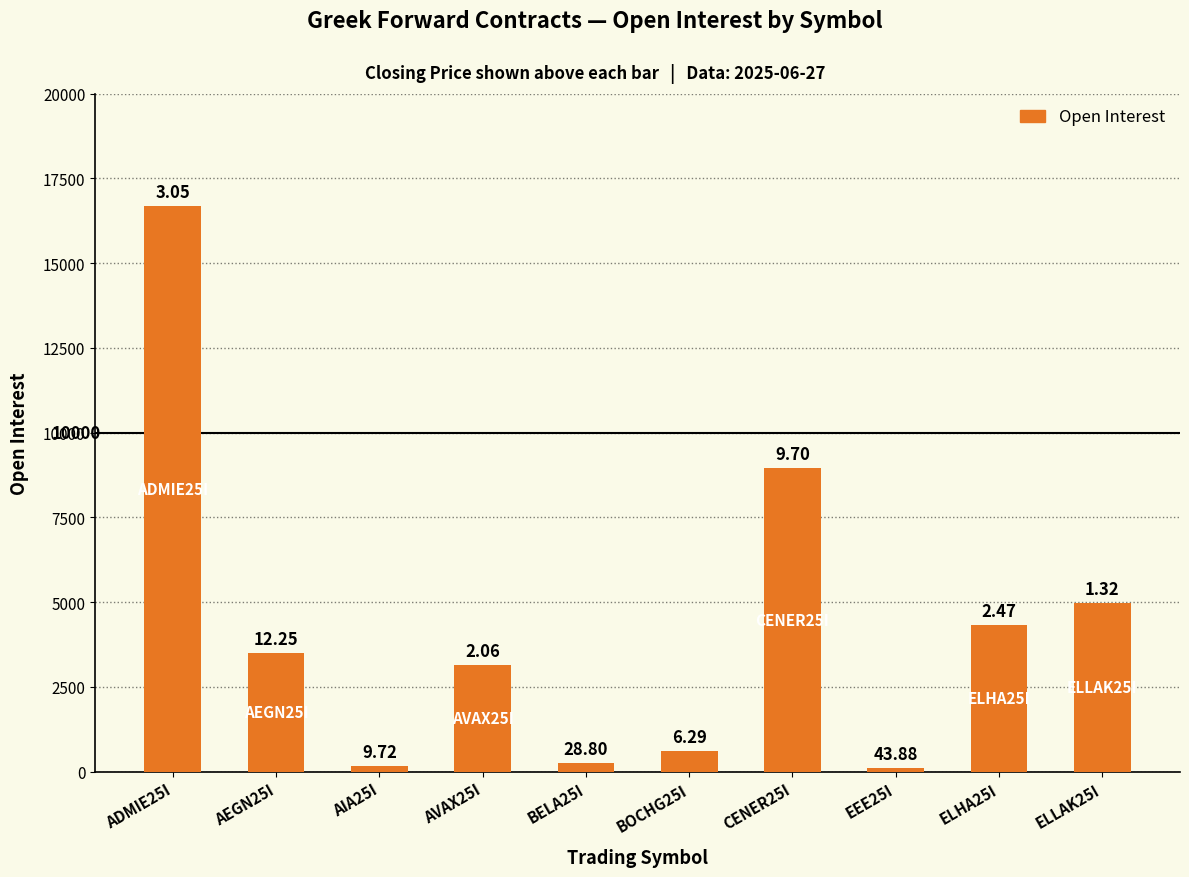

Reading left to right, list all the values displayed in this chart.

16670	3499	152	3143	262	600	8944	94	4318	4974